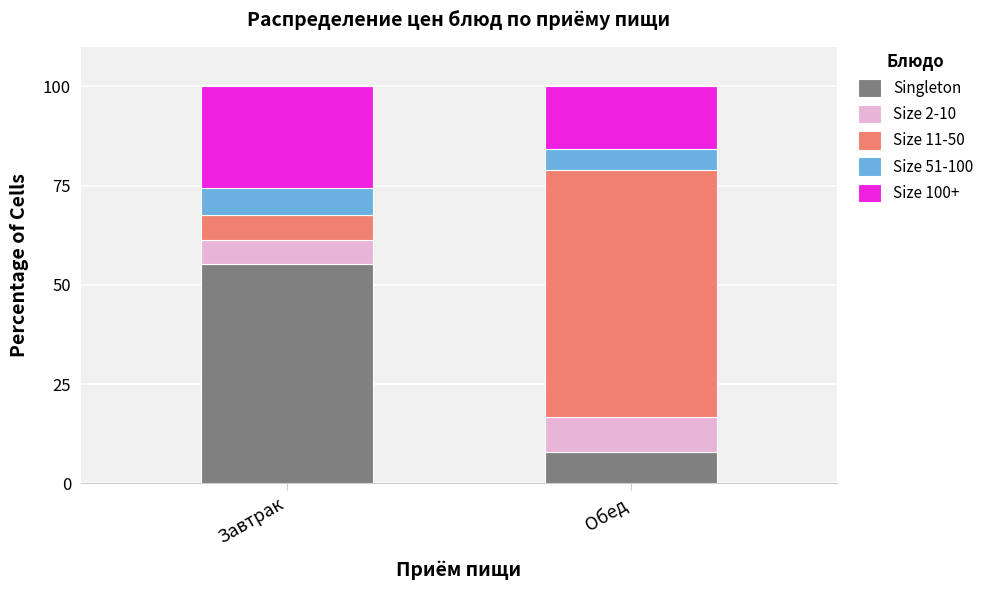

What is the total value across all series at Обед?

100.0